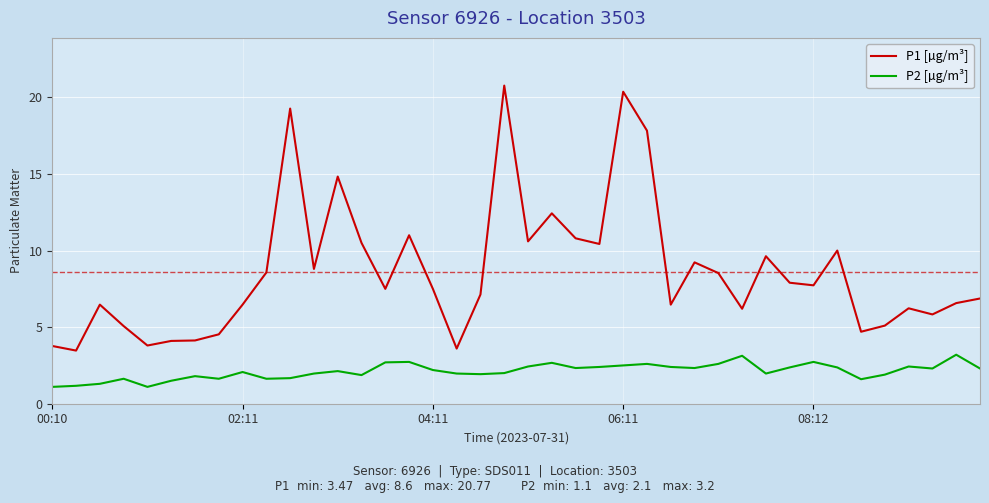

Rank the series by their maximum value, from highest to lowest.

P1 [µg/m³], P2 [µg/m³]